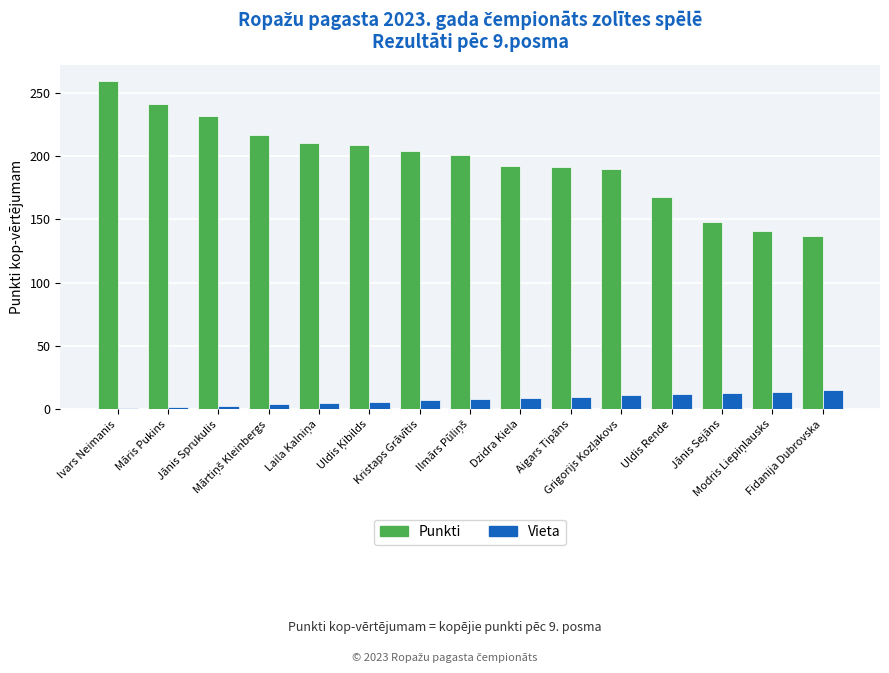

Is it true that Vieta equals 13 at Jānis Sejāns?

True